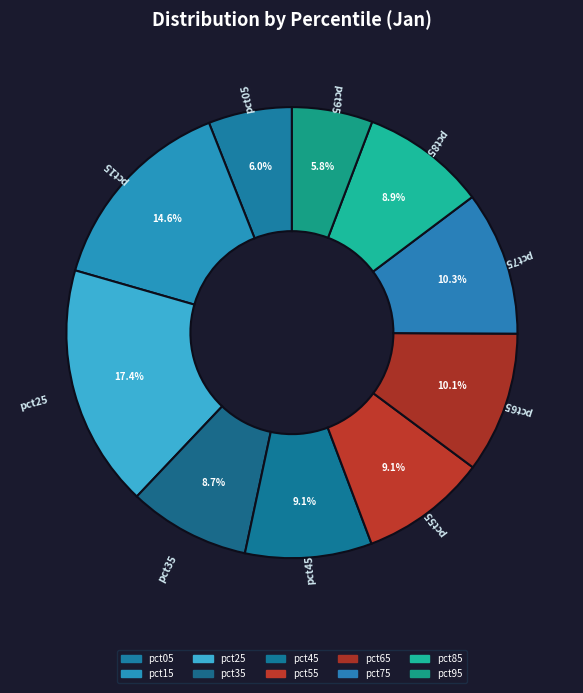

Combined, what portion of the pie is pct35 and pct65?

18.8%